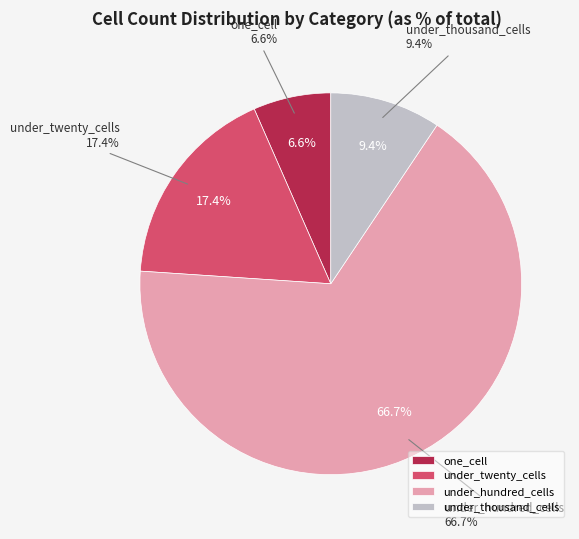

Count the number of slices in the pie.

4